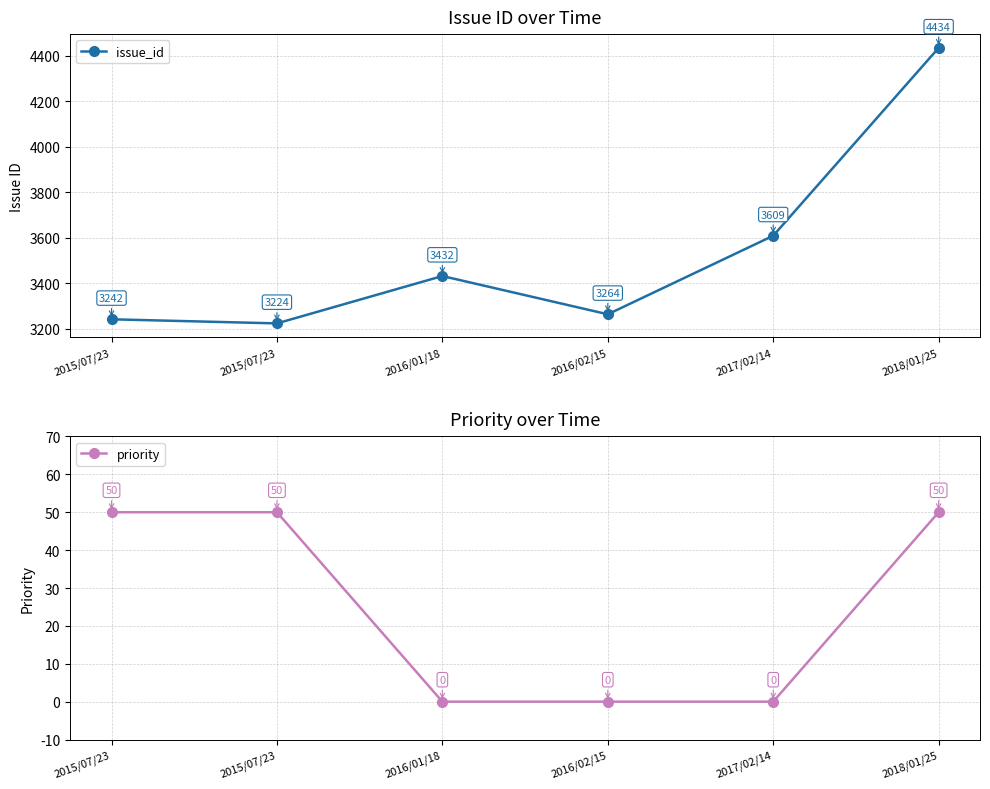

At which label is priority closest to 25?

2015/07/23